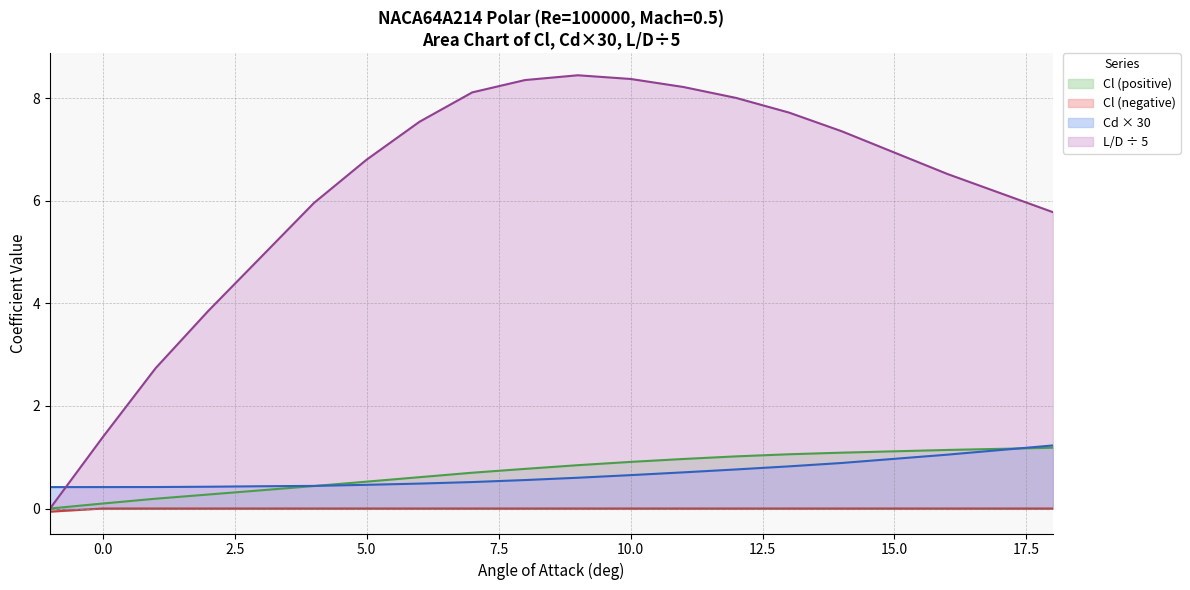

Which series changed the most between 1 and 5?

Cl_positive